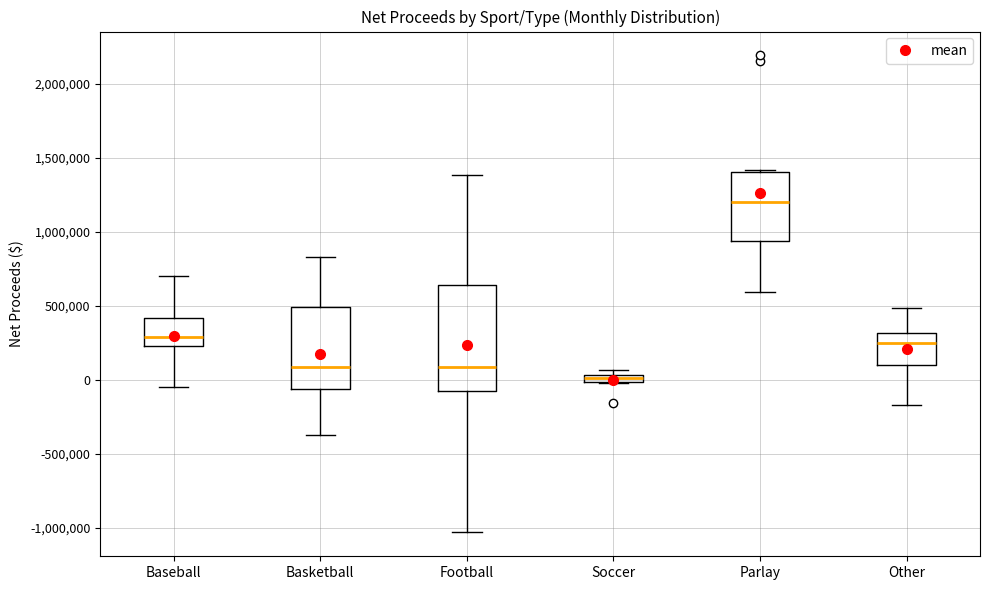

Where is the lower edge of the box for Soccer on the y-axis? The values are not printed on the chart, so give them approximately, as read against the axis.

0